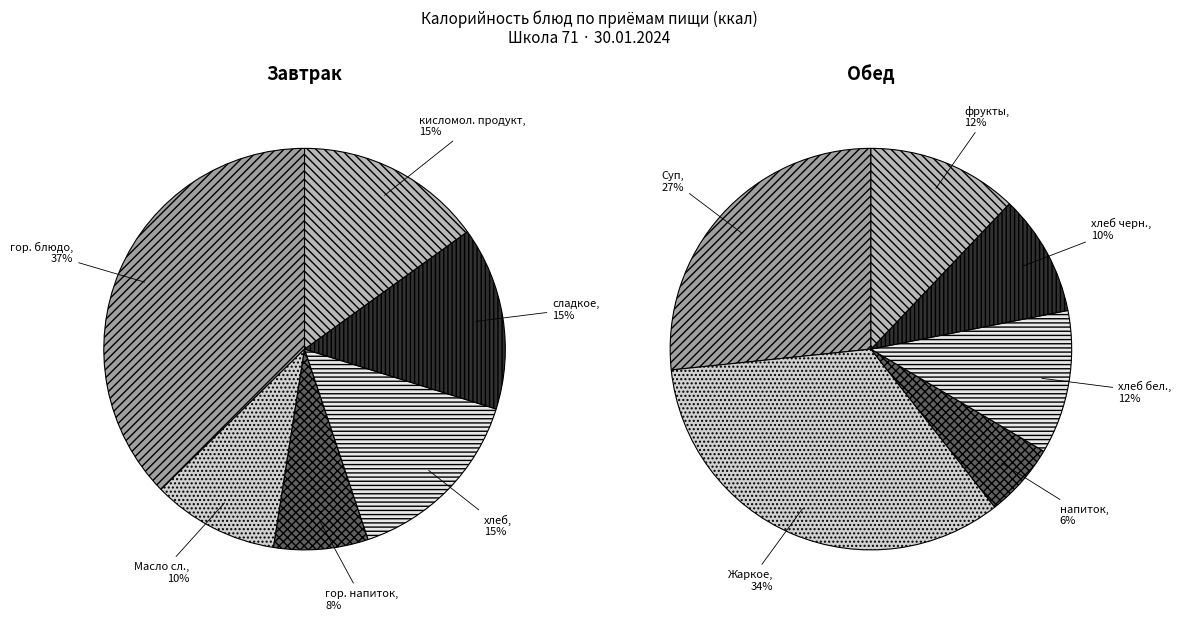

What percentage is NOT represented by Завтрак?

56.5%